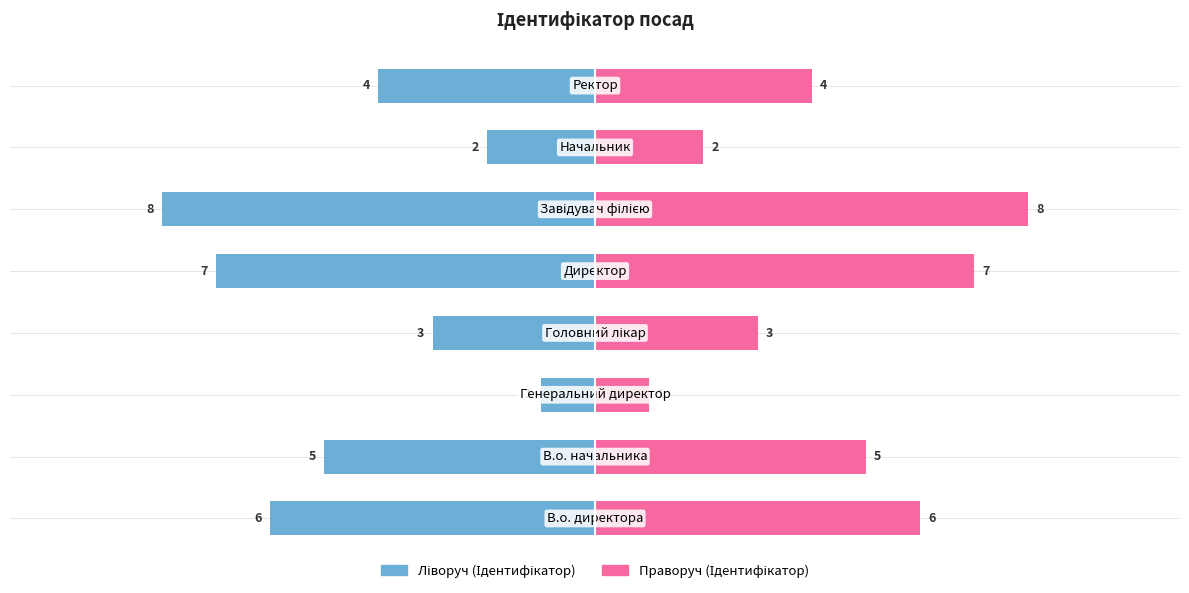

Rank the series by their maximum value, from lowest to highest.

Ідентифікатор (ліворуч), Ідентифікатор (праворуч)